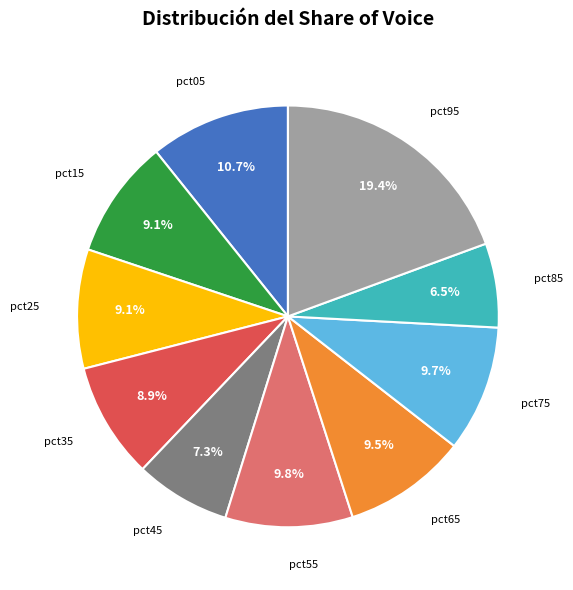

True or false: pct35 accounts for 9% of the total.

True